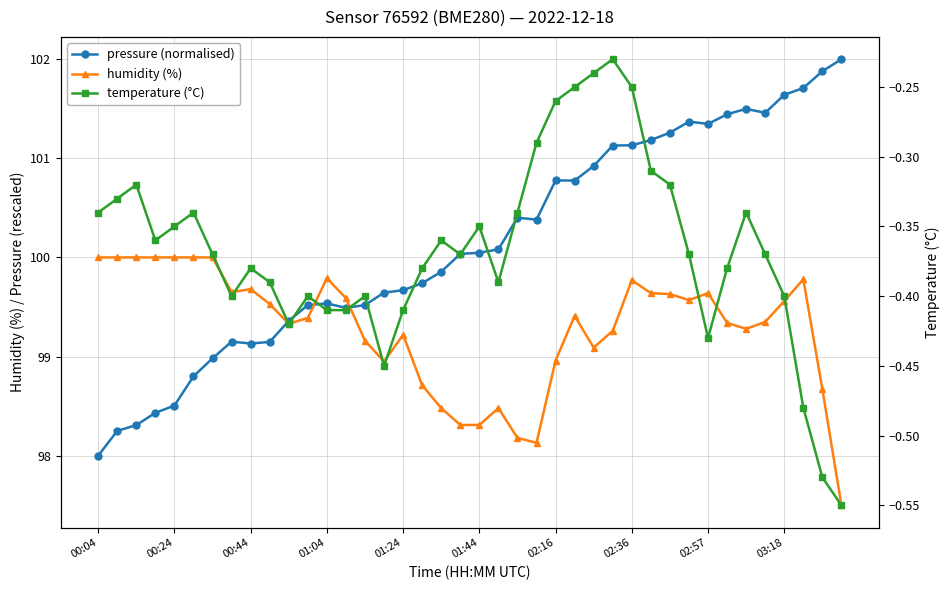

The humidity (%) series shows 170.8 at 13. True or false?

False